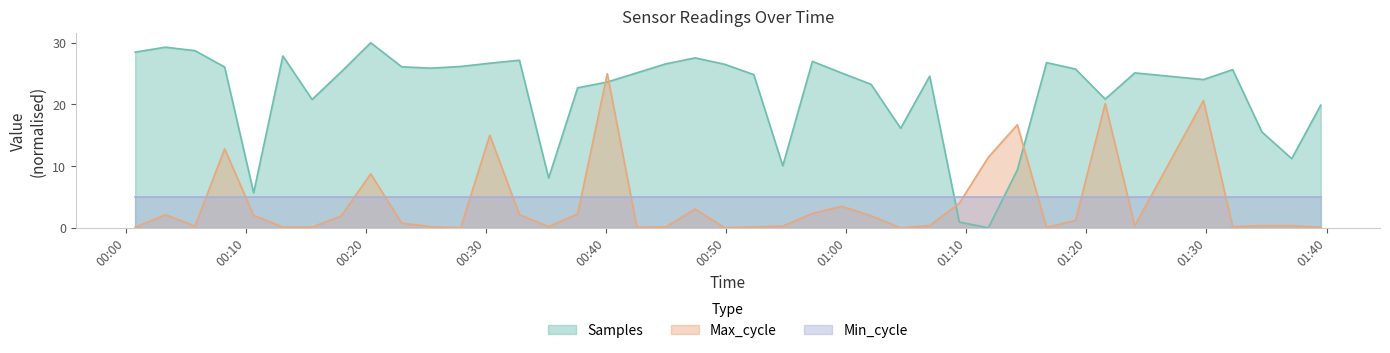

What is the difference between the Samples values at 2022/10/20 00:54:43 and 2022/10/20 01:14:15?

0.7